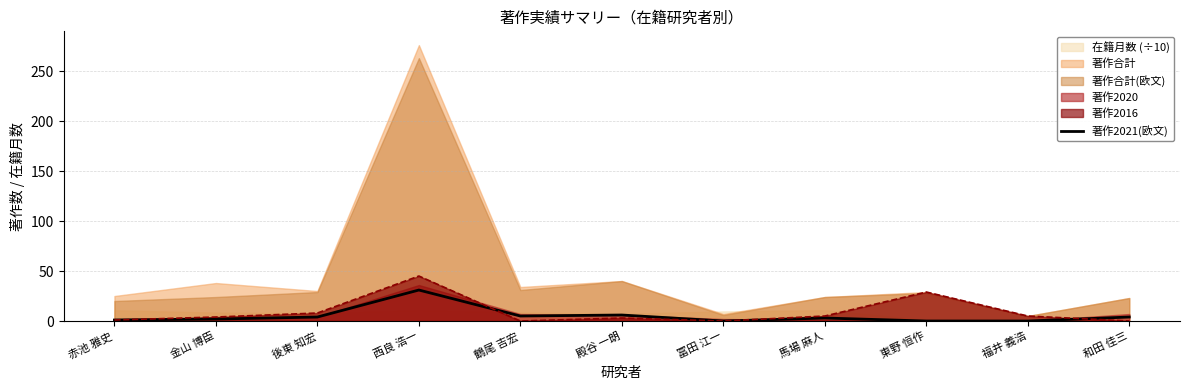

Which category has the highest value across all series?

西良 浩一